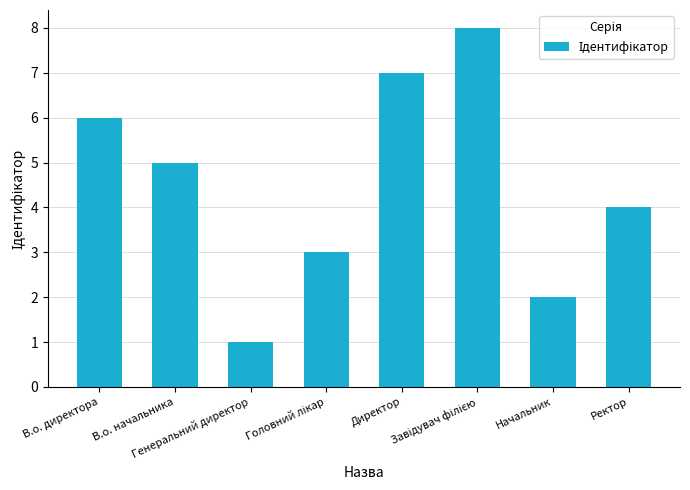

What is the greatest value displayed?

8